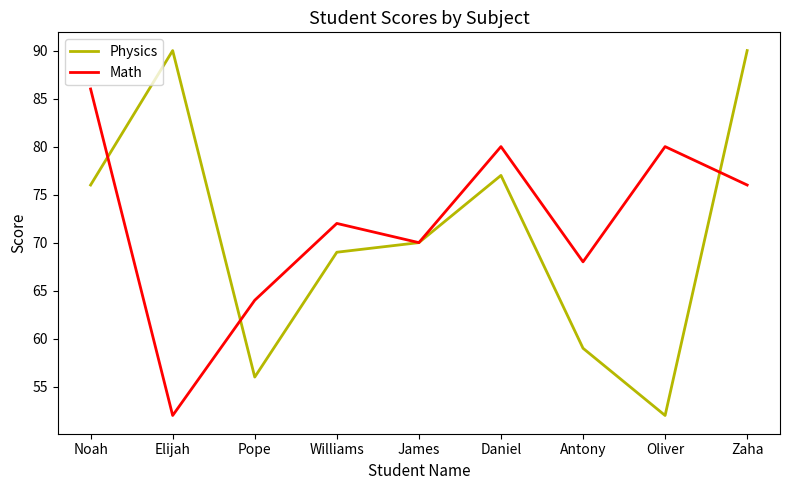

Between Pope and Oliver, which series saw the biggest shift?

Math